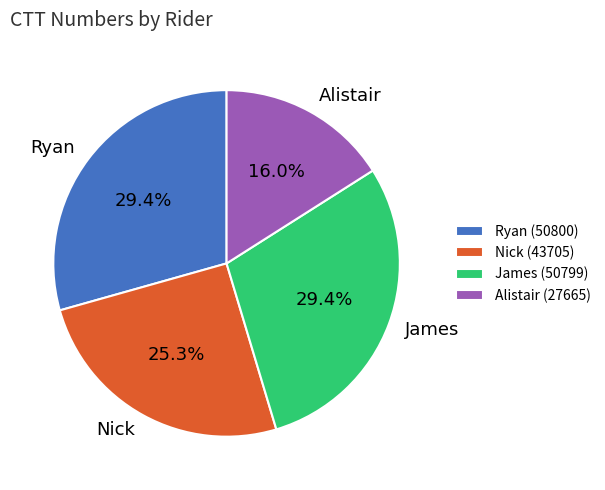

True or false: James accounts for 44% of the total.

False